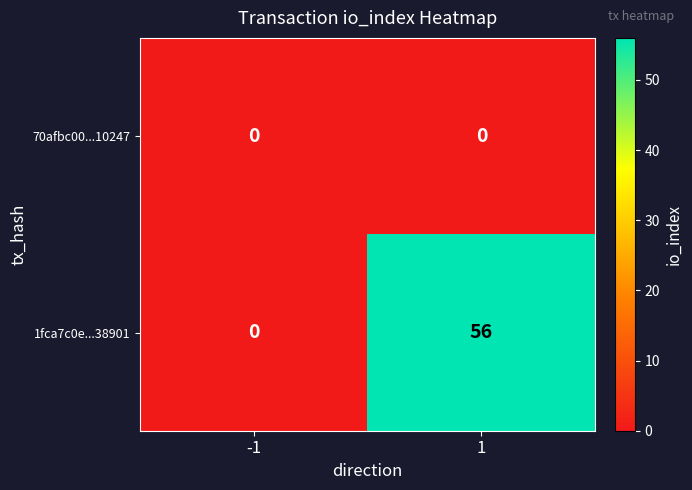

Reading left to right, list all the values displayed in this chart.

70afbc00...10247: -1=0	1=0
1fca7c0e...38901: -1=0	1=56